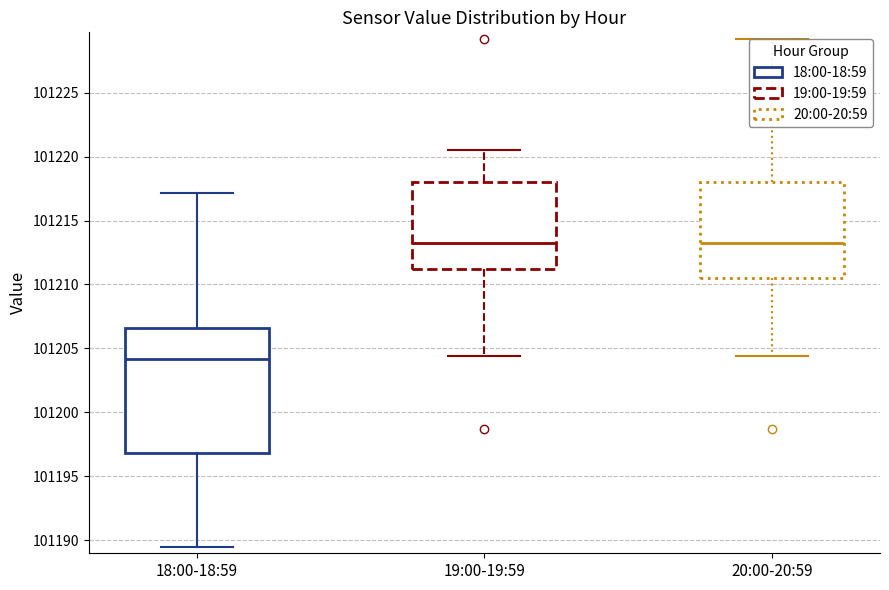

Reading left to right, read every box against the y-axis: the position of its median line, the range the box covers, and the ends of its whiskers. The values are not printed on the chart, so give them approximately, as read against the axis.

18:00-18:59: median 101204.0, box 101197.0 to 101206.5, whiskers 101189.5 to 101217.0
19:00-19:59: median 101213.5, box 101211.0 to 101218.0, whiskers 101204.5 to 101220.5
20:00-20:59: median 101213.0, box 101210.5 to 101218.0, whiskers 101204.5 to 101229.0